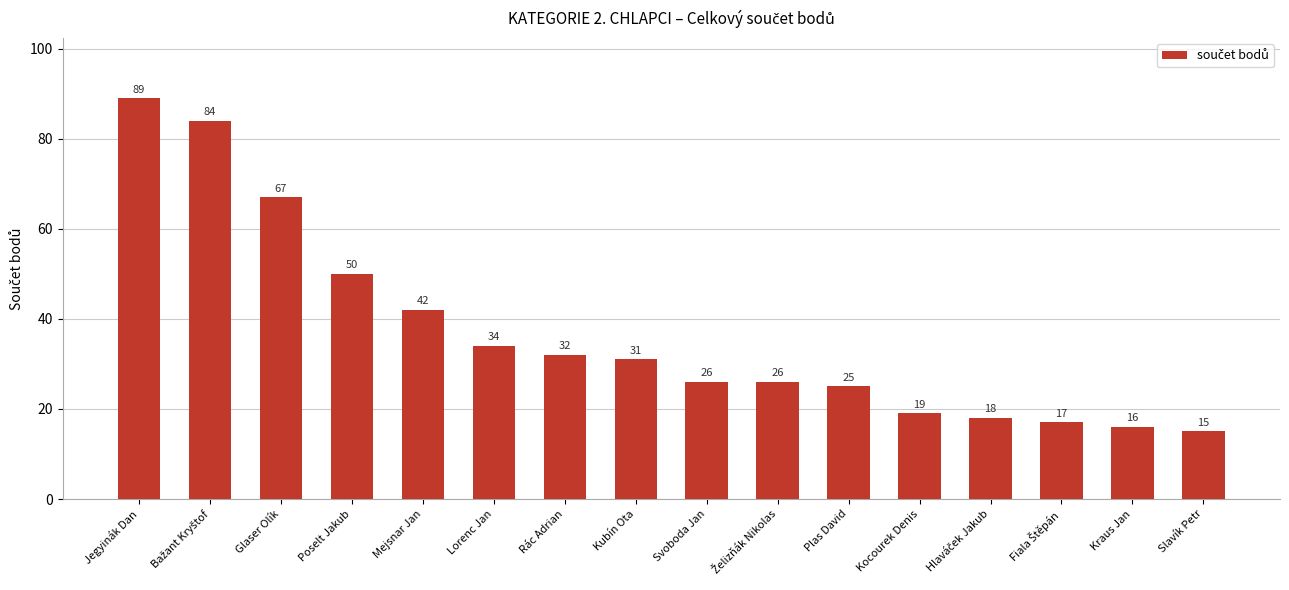

What is the sum of the values at Slavík Petr and Poselt Jakub?

65